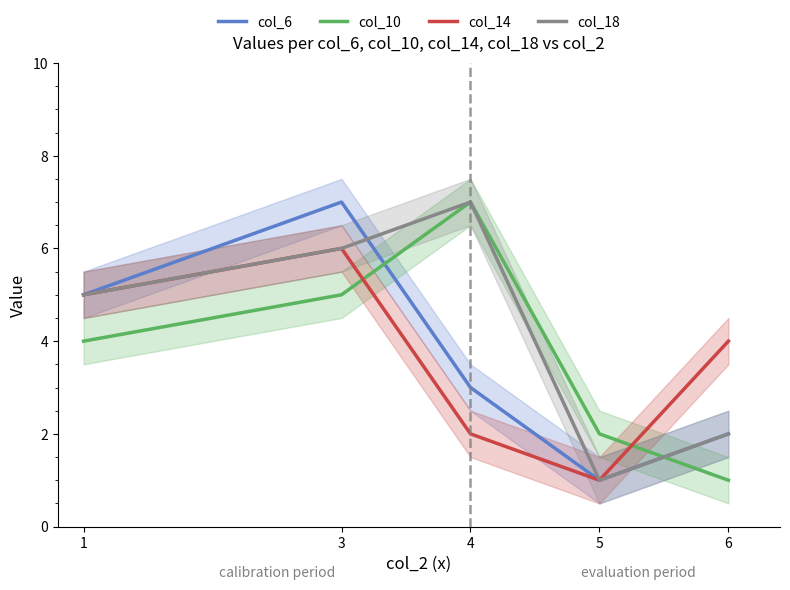

Is it true that col_14 equals 5 at 1?

True